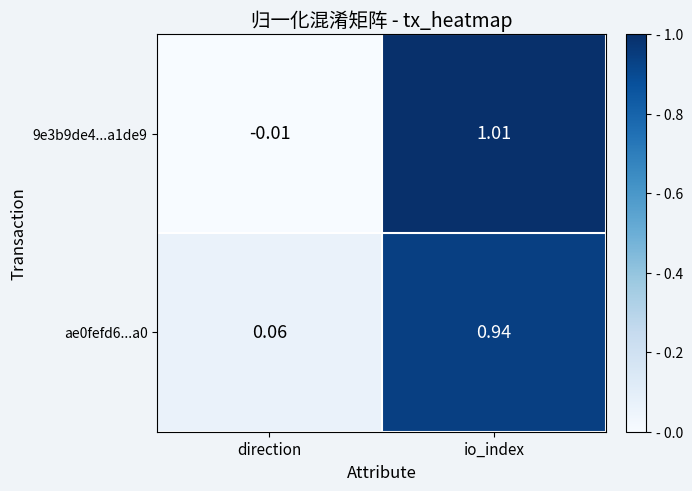

At which category is the sum across all series the highest?

io_index